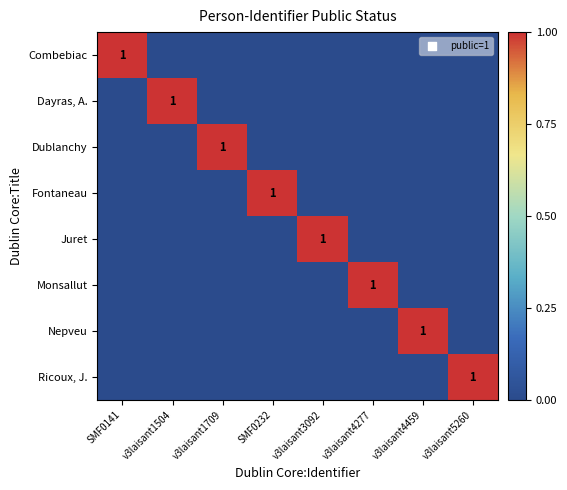

How many Fontaneau values are between 0 and 1?

8